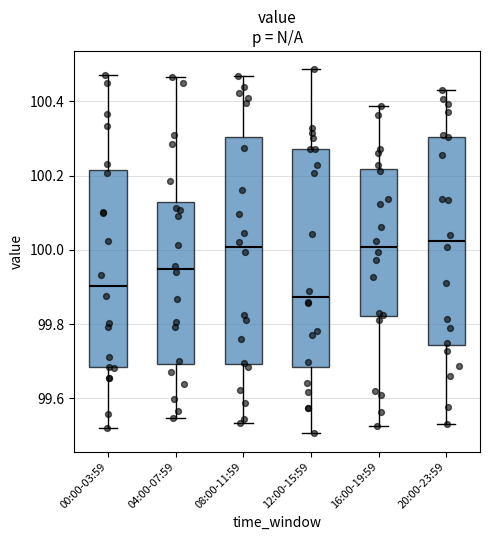

Reading left to right, transcribe this box plot: for each box, give where its median line is, the range the box spans, and where its two whiskers end, as read against the y-axis. The values are not printed on the chart, so give them approximately, as read against the axis.

00:00-03:59: median 99.90, box 99.68 to 100.22, whiskers 99.52 to 100.46
04:00-07:59: median 99.94, box 99.70 to 100.12, whiskers 99.54 to 100.46
08:00-11:59: median 100.00, box 99.70 to 100.30, whiskers 99.54 to 100.46
12:00-15:59: median 99.88, box 99.68 to 100.28, whiskers 99.50 to 100.48
16:00-19:59: median 100.00, box 99.82 to 100.22, whiskers 99.52 to 100.38
20:00-23:59: median 100.02, box 99.74 to 100.30, whiskers 99.54 to 100.42